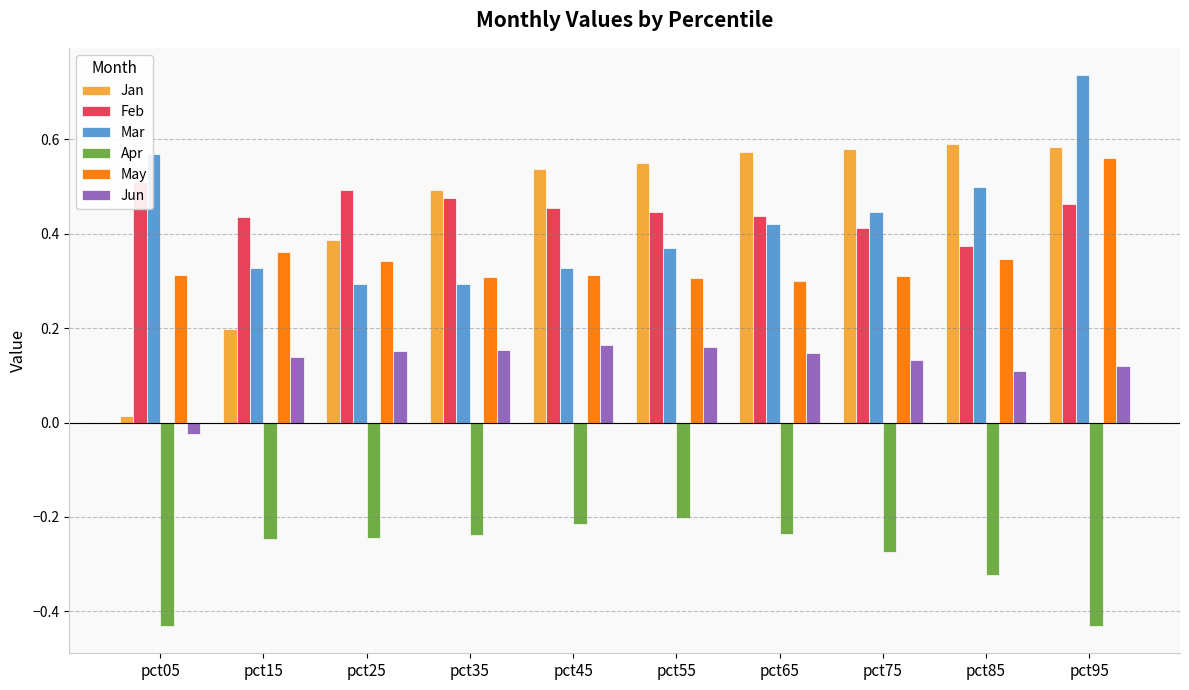

True or false: Jan has a value of 0.5 at pct35.

True